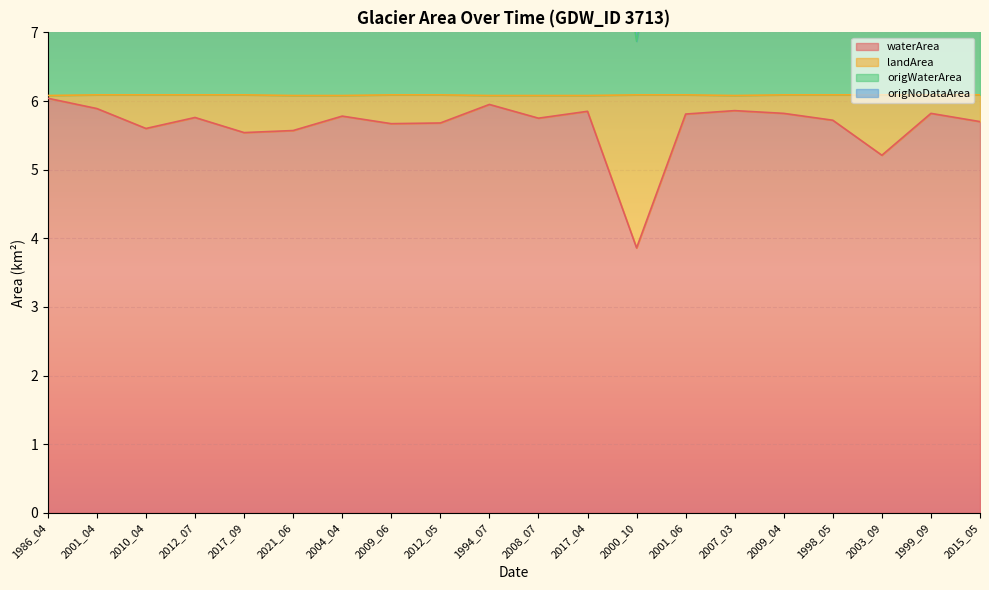

What position from the left is 2012_07?

4